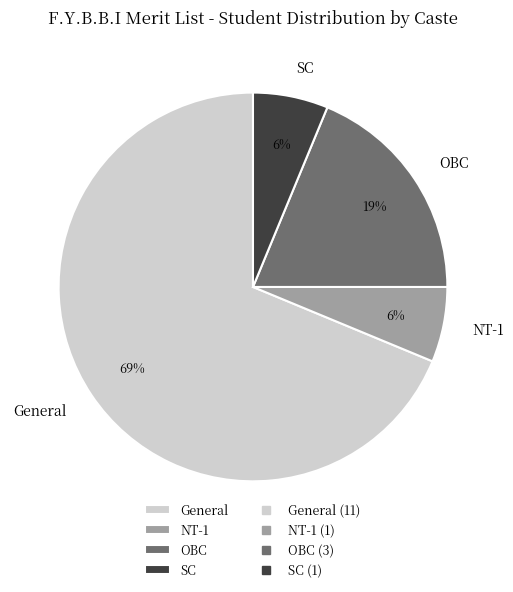

To the nearest percent, what percentage of the pie is OBC?

19%